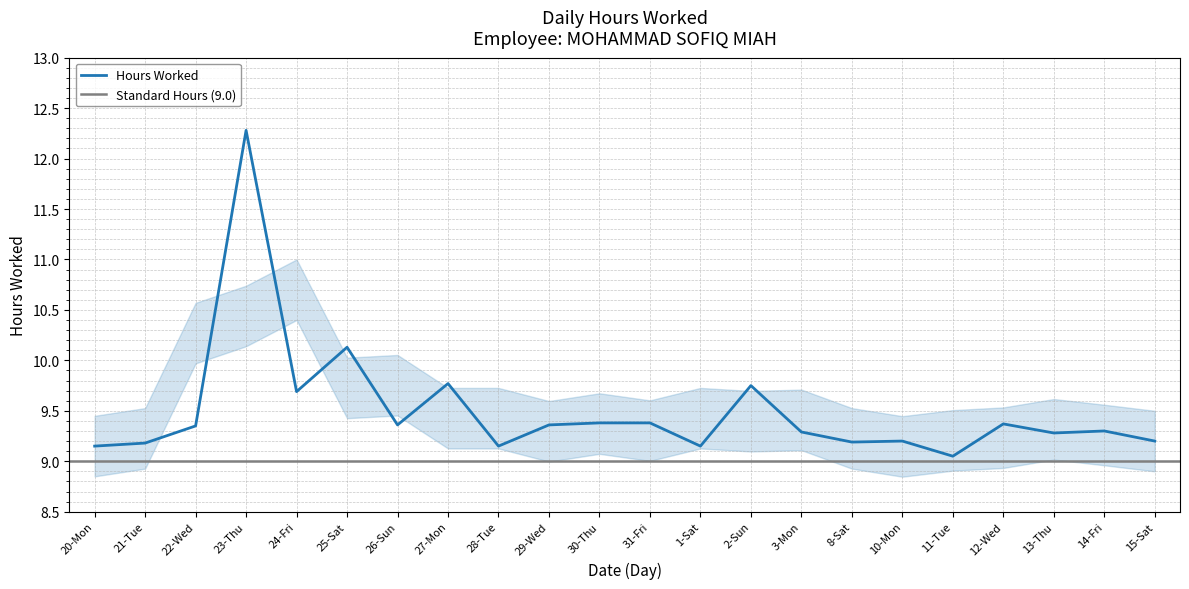

What is the change in value from 22-Wed to 3-Mon?

-0.1